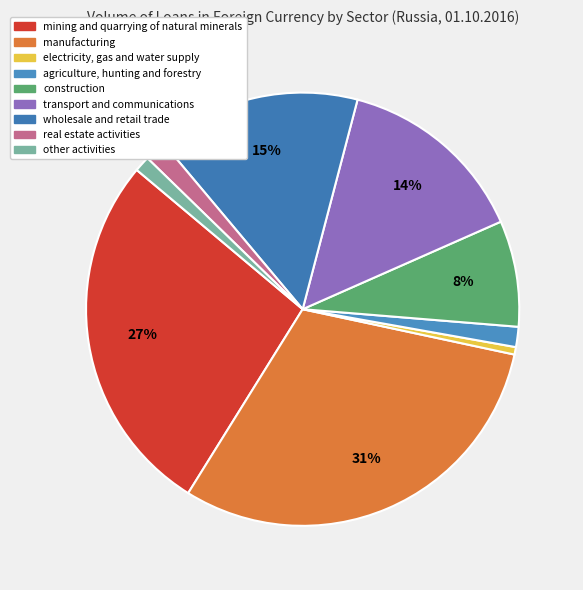

Rank the categories by value from lowest to highest.

electricity, gas and water supply, other activities, agriculture, hunting and forestry, real estate activities, construction, transport and communications, wholesale and retail trade, mining and quarrying of natural minerals, manufacturing